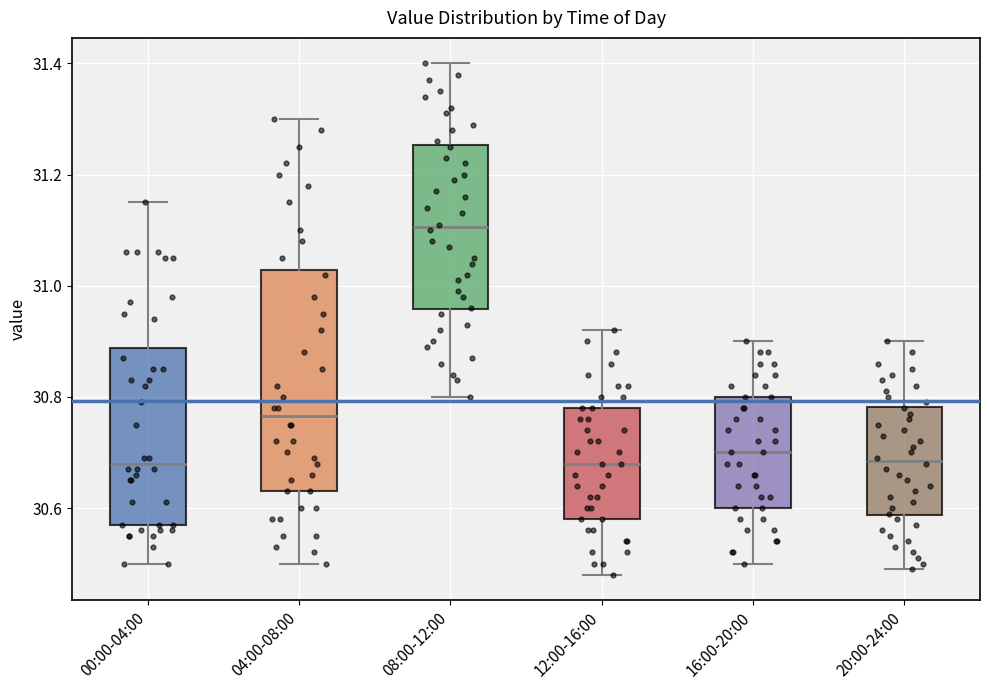

Reading left to right, read every box against the y-axis: the position of its median line, the range the box covers, and the ends of its whiskers. The values are not printed on the chart, so give them approximately, as read against the axis.

00:00-04:00: median 30.68, box 30.58 to 30.88, whiskers 30.50 to 31.16
04:00-08:00: median 30.76, box 30.64 to 31.02, whiskers 30.50 to 31.30
08:00-12:00: median 31.10, box 30.96 to 31.26, whiskers 30.80 to 31.40
12:00-16:00: median 30.68, box 30.58 to 30.78, whiskers 30.48 to 30.92
16:00-20:00: median 30.70, box 30.60 to 30.80, whiskers 30.50 to 30.90
20:00-24:00: median 30.68, box 30.58 to 30.78, whiskers 30.50 to 30.90